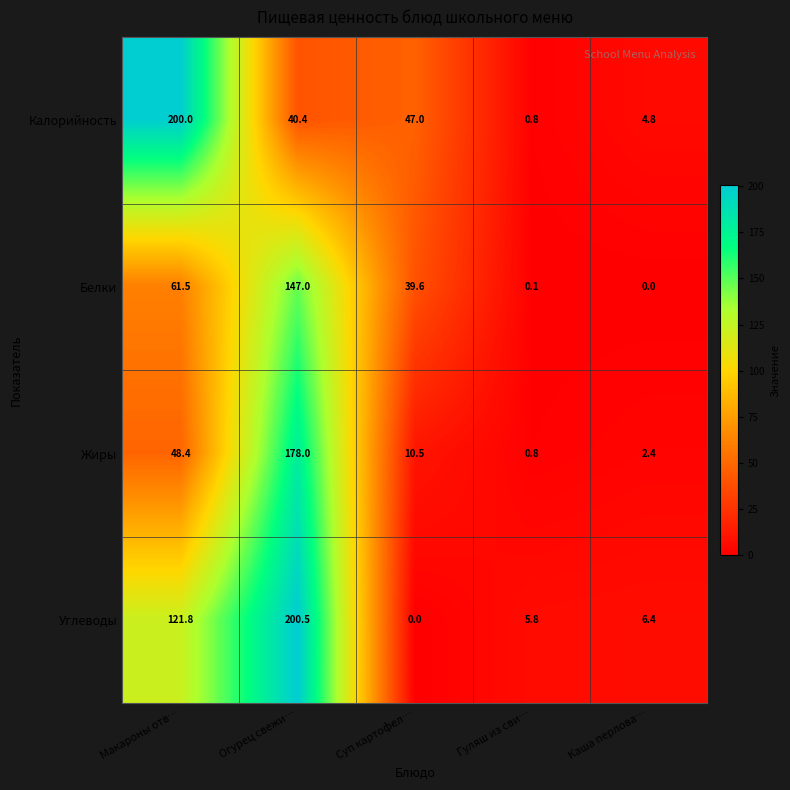

What is the spread (max minus min) of values at Каша перлова…?

6.4